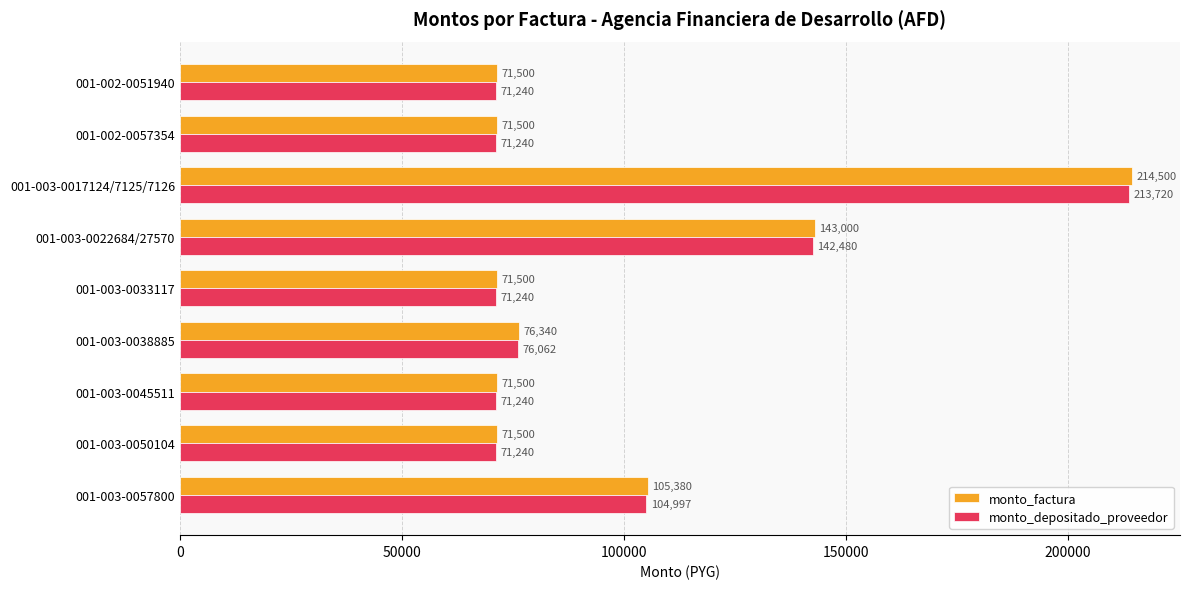

At which category is the sum across all series the highest?

001-003-0017124/7125/7126